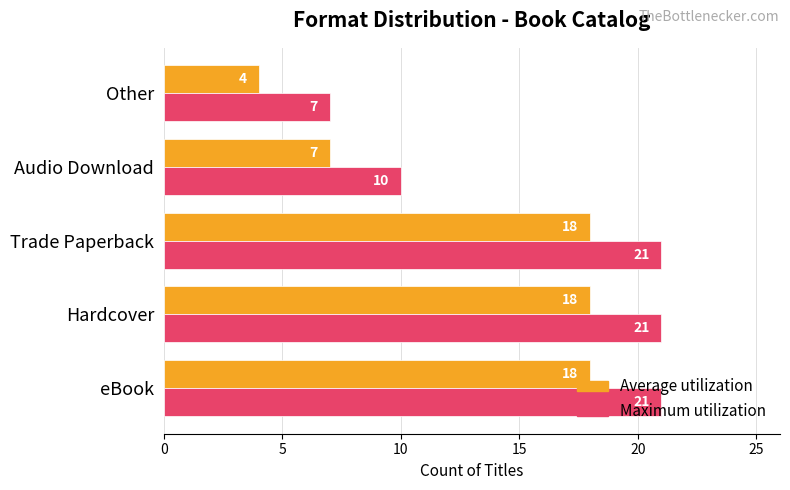

Which category has the lowest value across all series?

Other